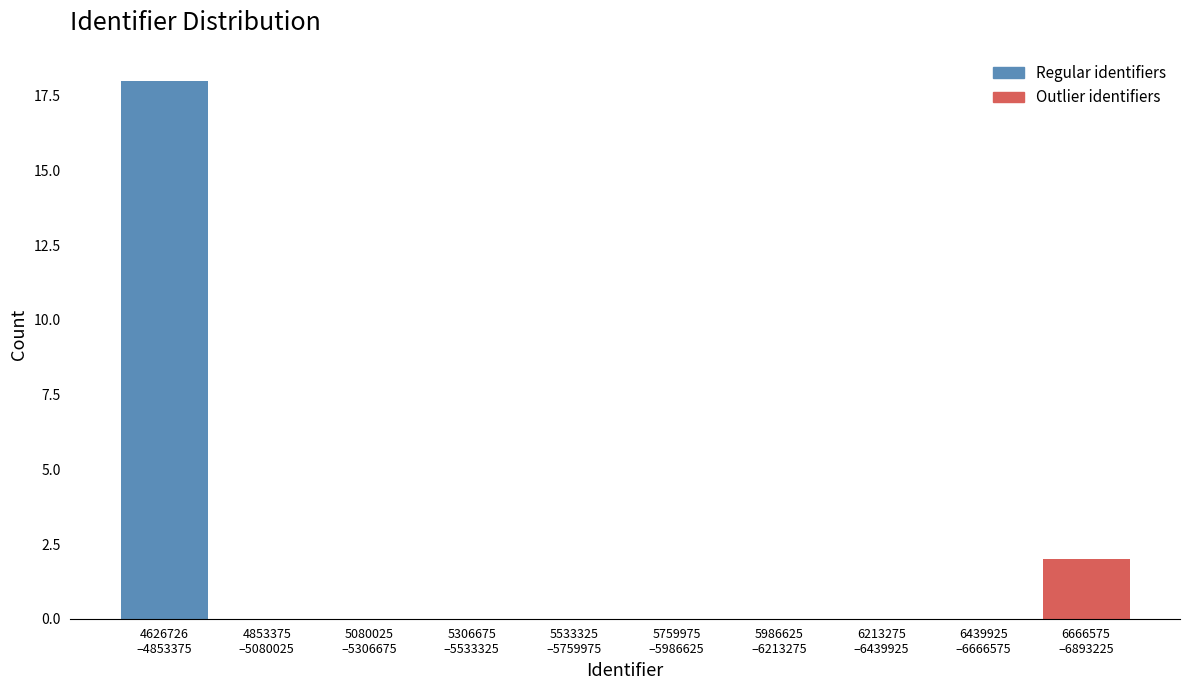

What is the sum of all values?

20